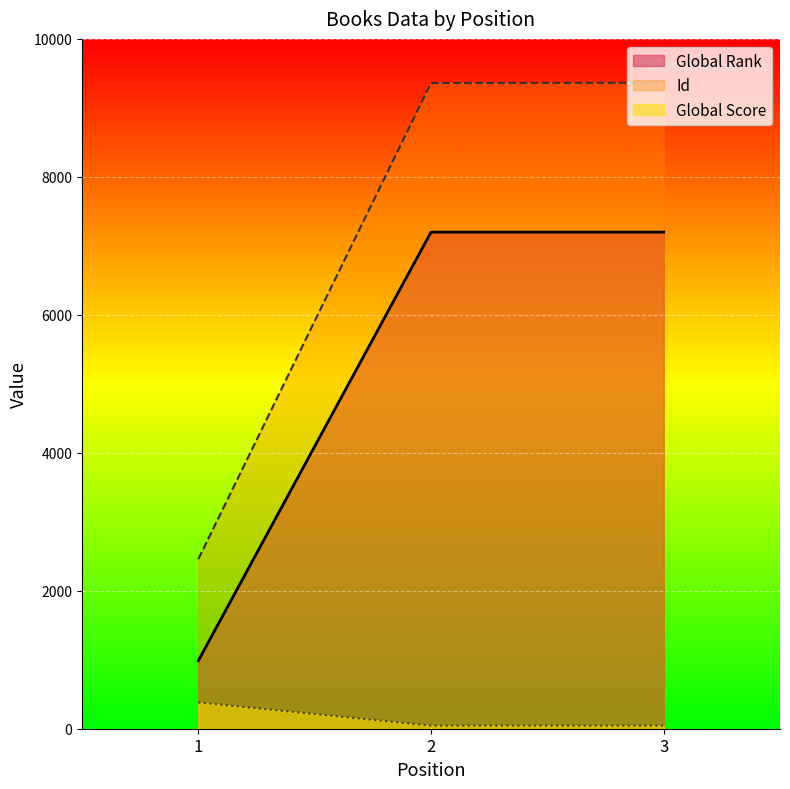

The Global Rank series shows 12343 at 2. True or false?

False